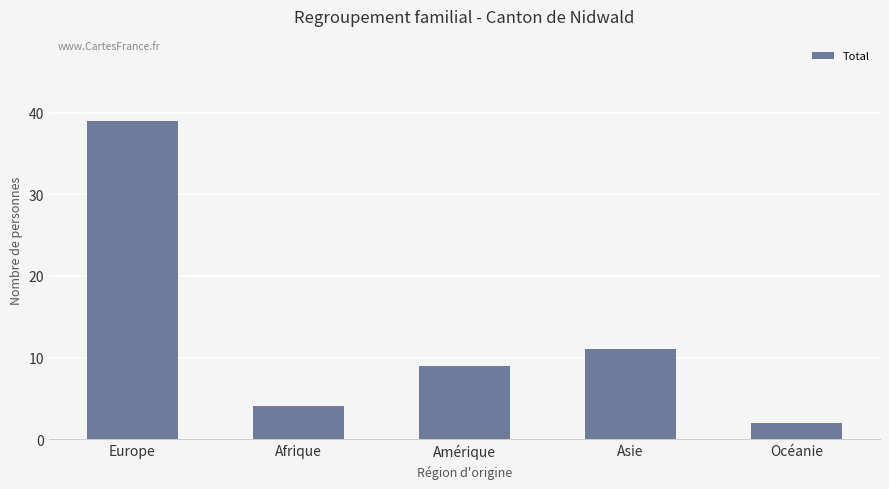

What is the label of the 4th bar from the right?

Afrique